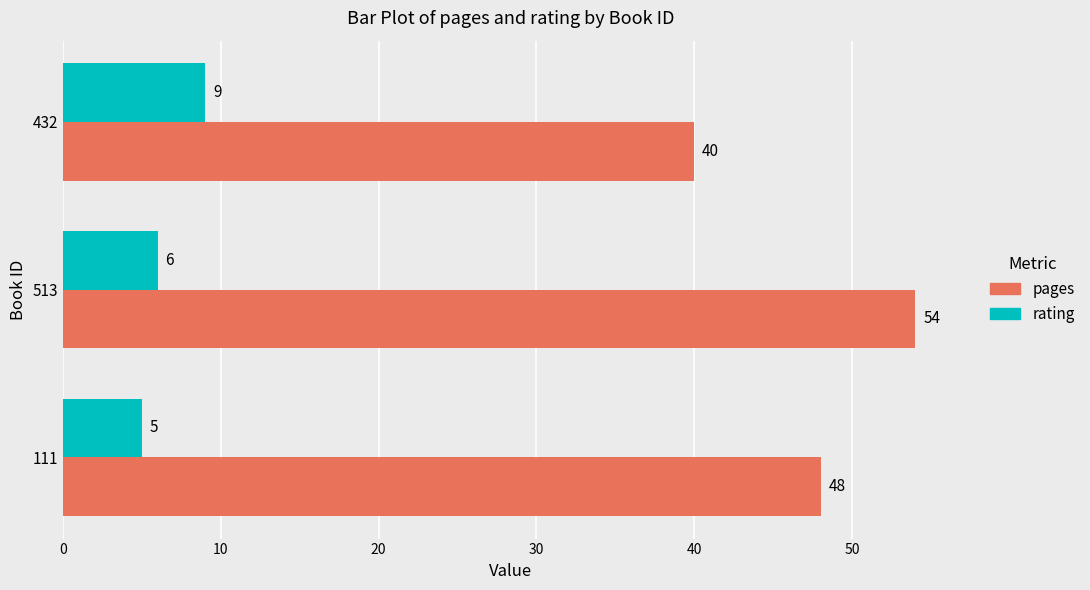

Rank the series by their maximum value, from highest to lowest.

pages, rating